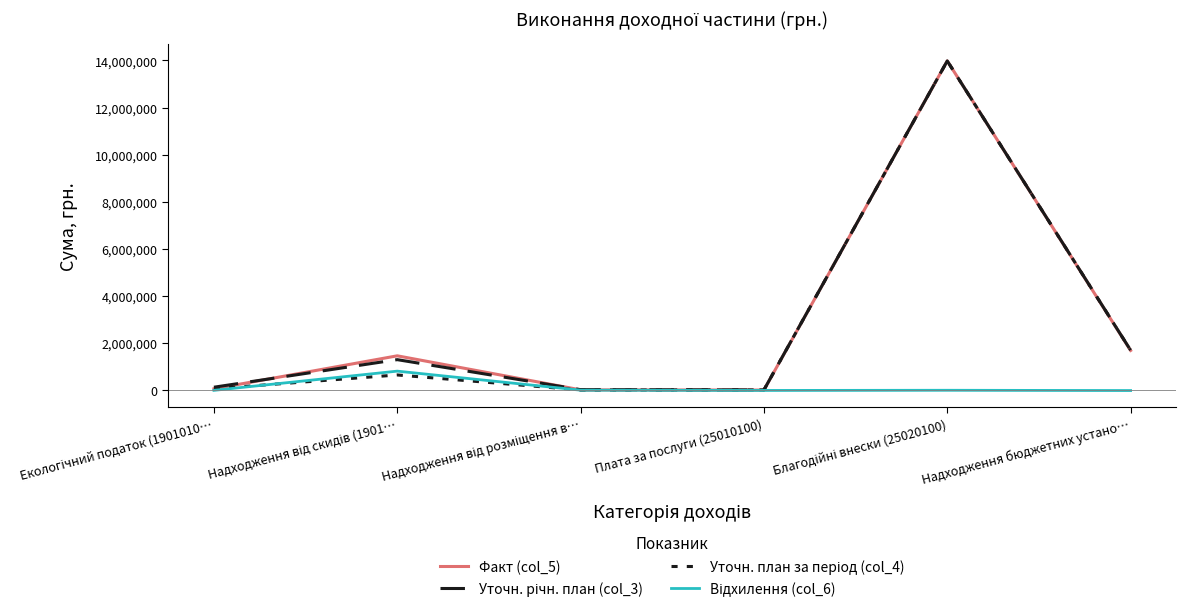

How many values in the Відхилення (col_6) series are below 0?

3